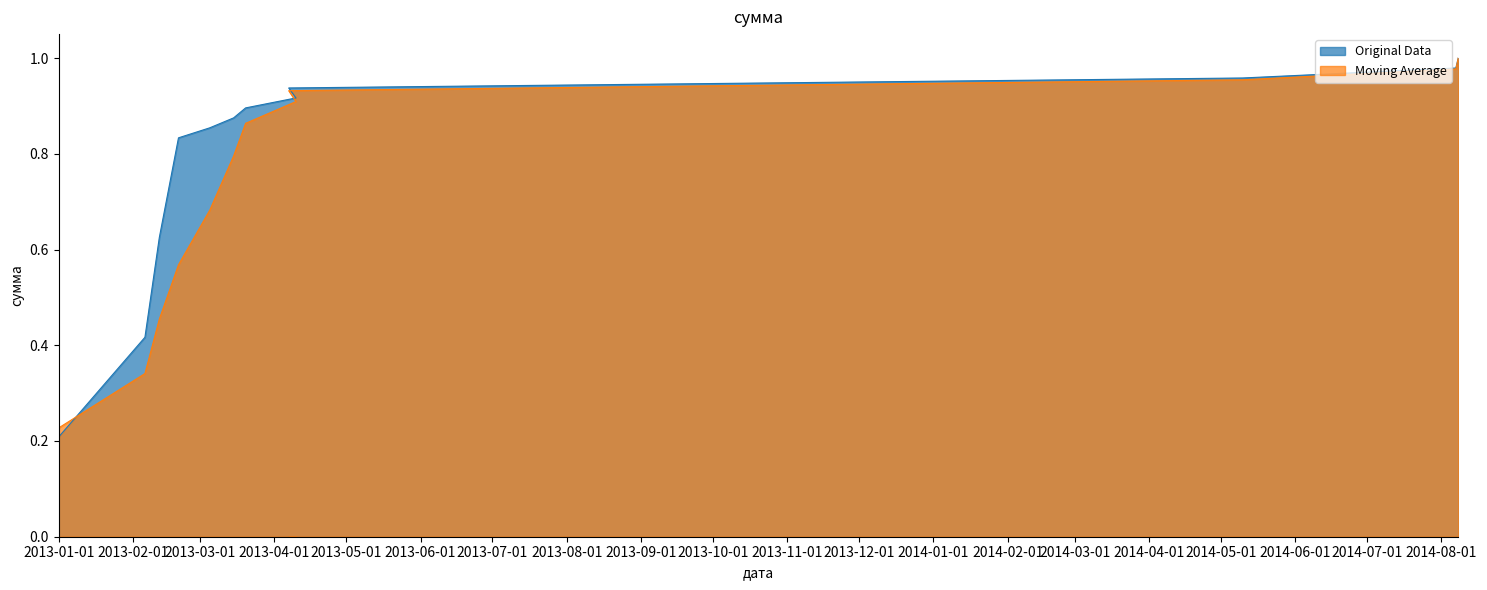

Rank the categories by Moving Average value from highest to lowest.

2014-08-08, 2014-08-07, 2014-05-10, 2013-04-07, 2013-04-10, 2013-03-20, 2013-03-15, 2013-03-05, 2013-02-20, 2013-02-12, 2013-02-06, 2013-01-01